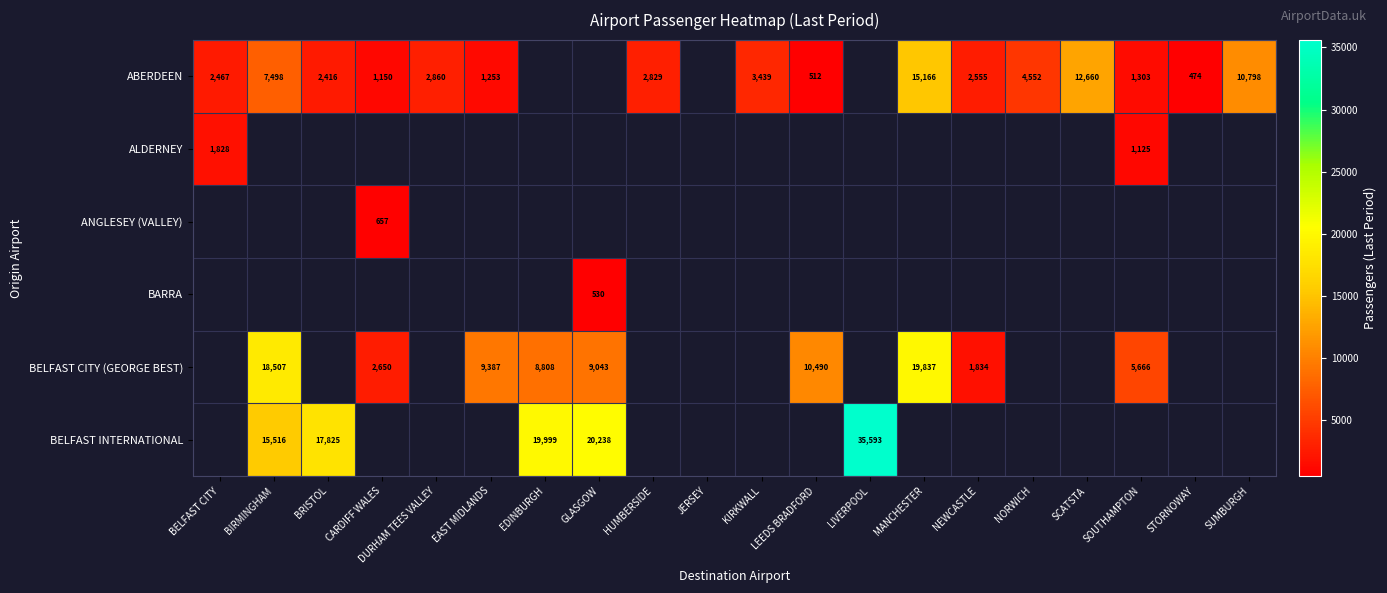

Between EDINBURGH and NEWCASTLE, which is larger?

NEWCASTLE